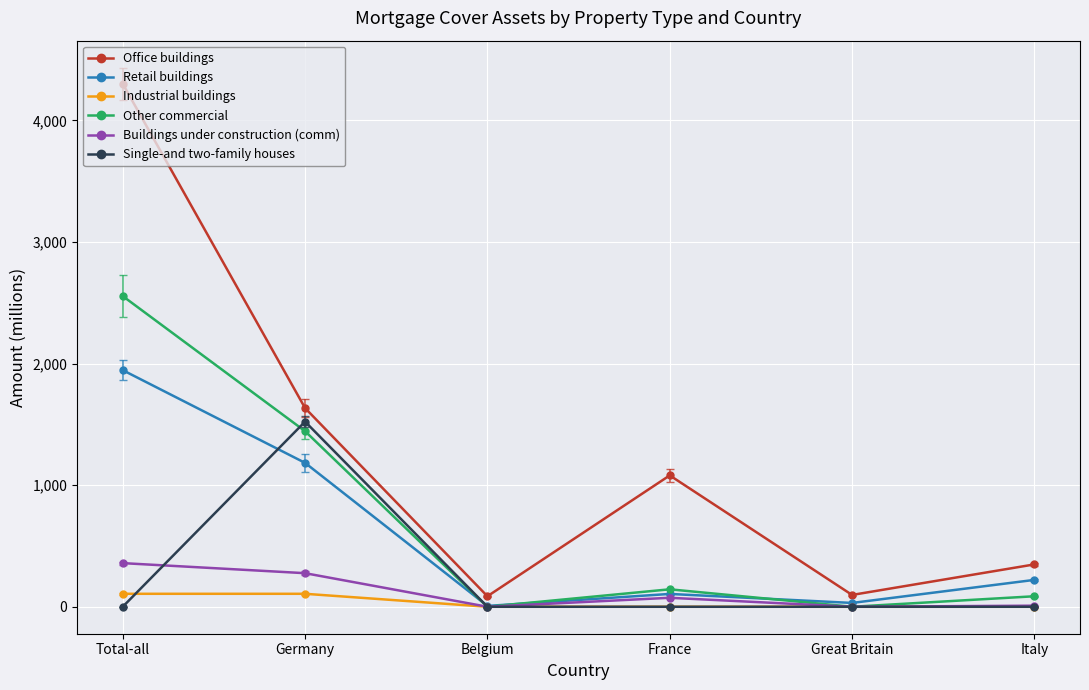

True or false: Other commercial and Office buildings cross at least once.

False